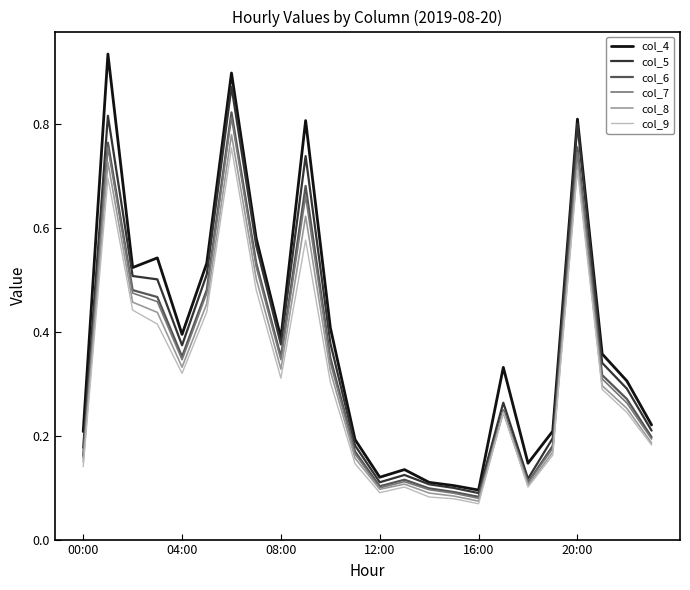

Which series has the largest range (max minus min)?

col_4